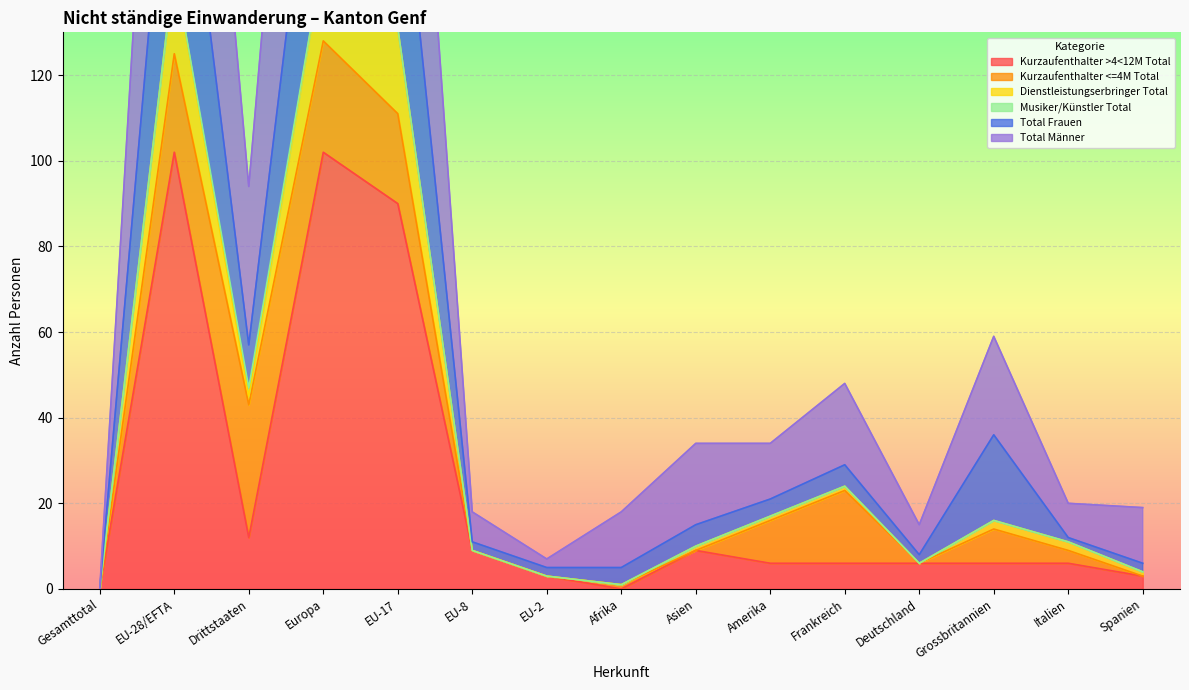

The Kurzaufenthalter >4<12M Total series shows 138 at EU-17. True or false?

False